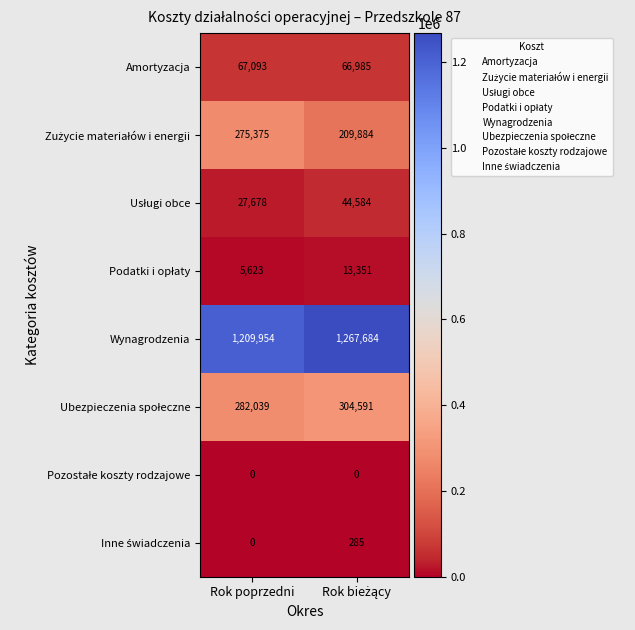

The Wynagrodzenia series shows 446018 at Rok poprzedni. True or false?

False